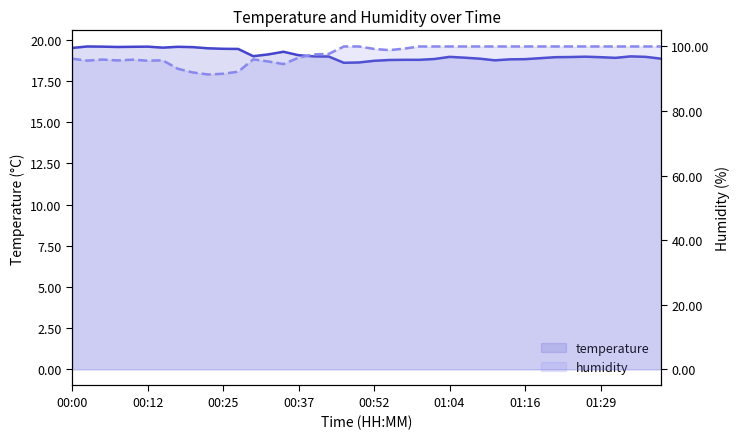

How many lines are shown in the chart?

2